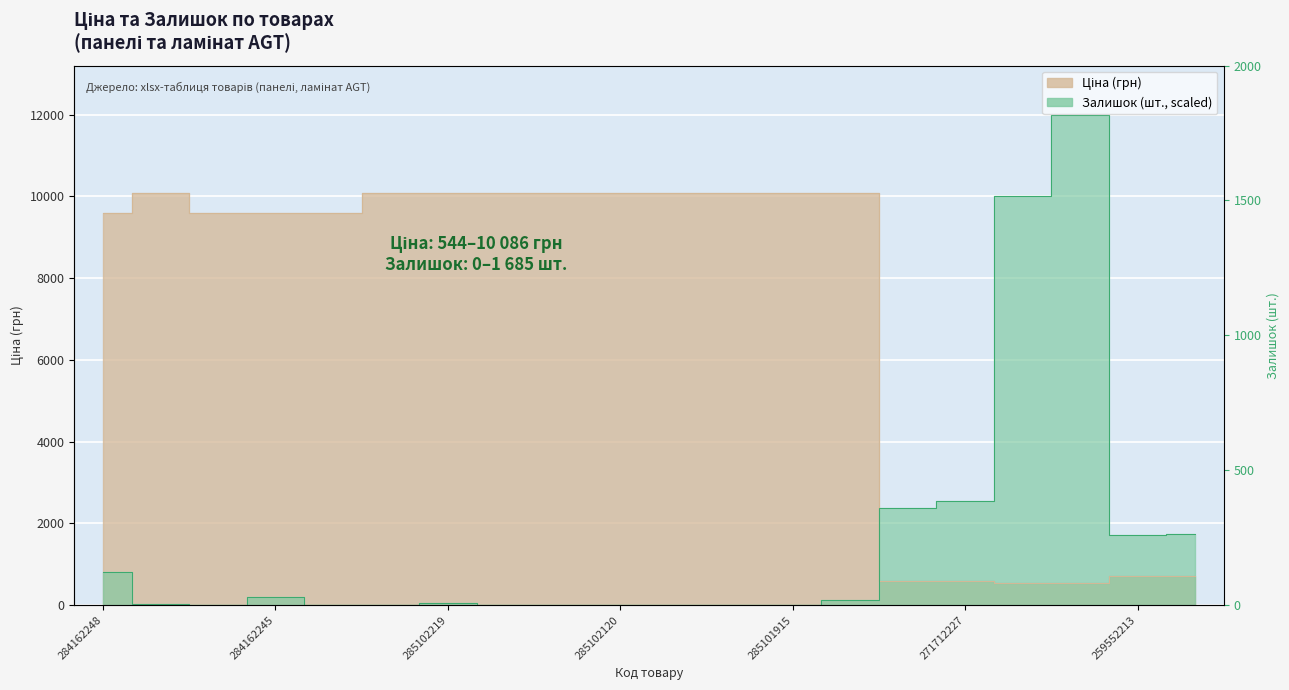

True or false: Залишок has a value of 6962.3 at 284162246.

False